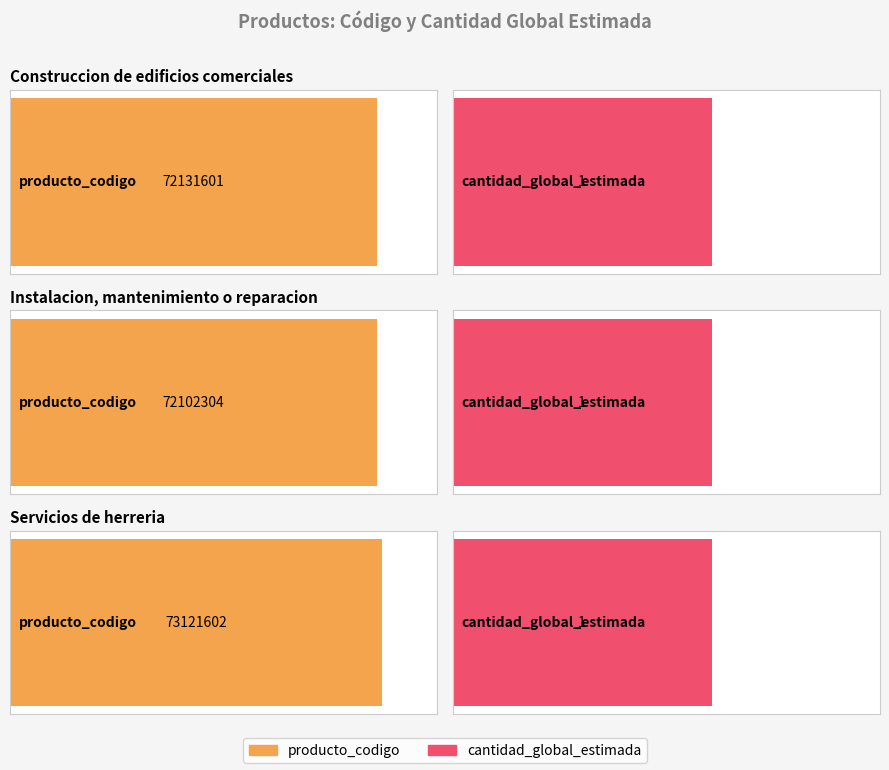

What is the average value of the cantidad_global_estimada series?

1